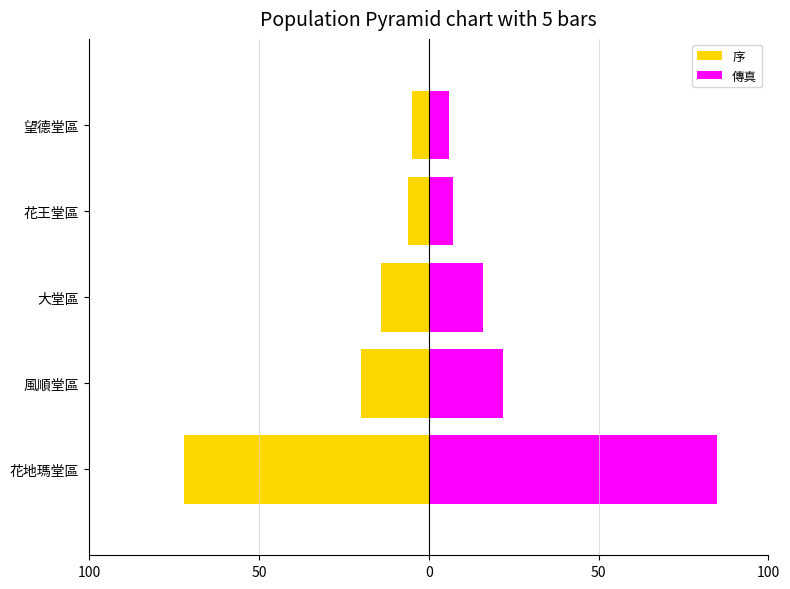

Are the bars horizontal?

Yes